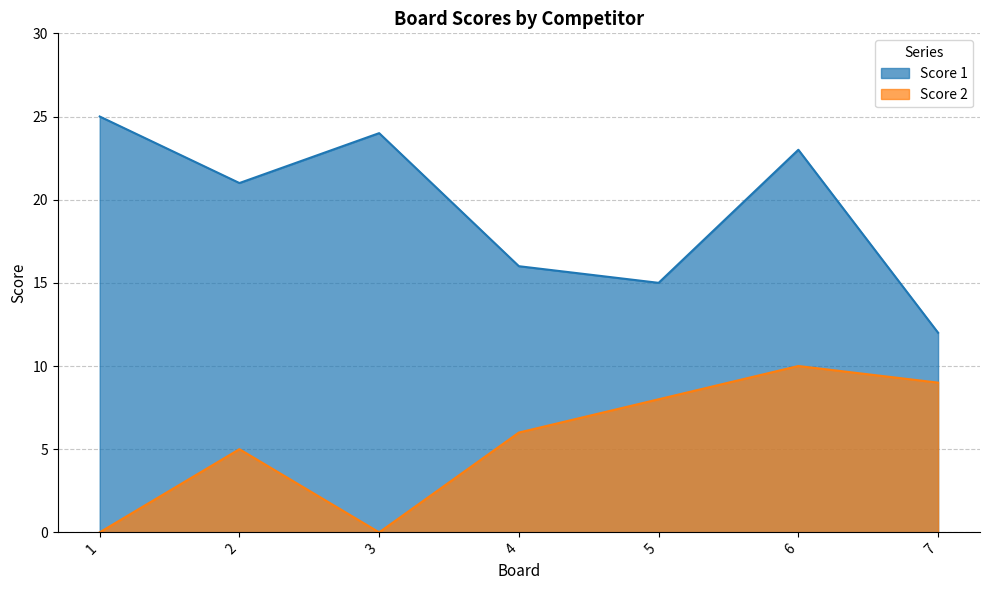

Which series changed the most between 6 and 7?

Score 1